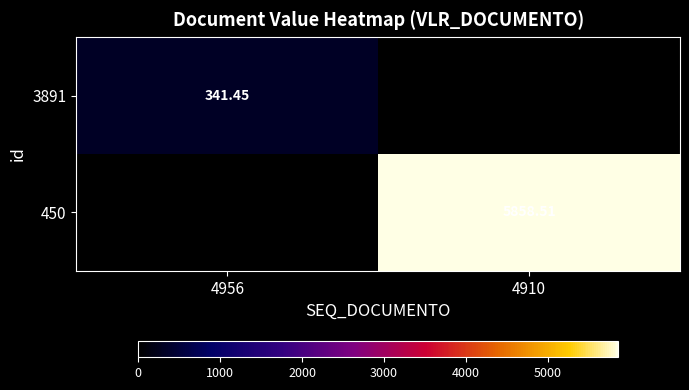

At which category is the sum across all series the highest?

4910